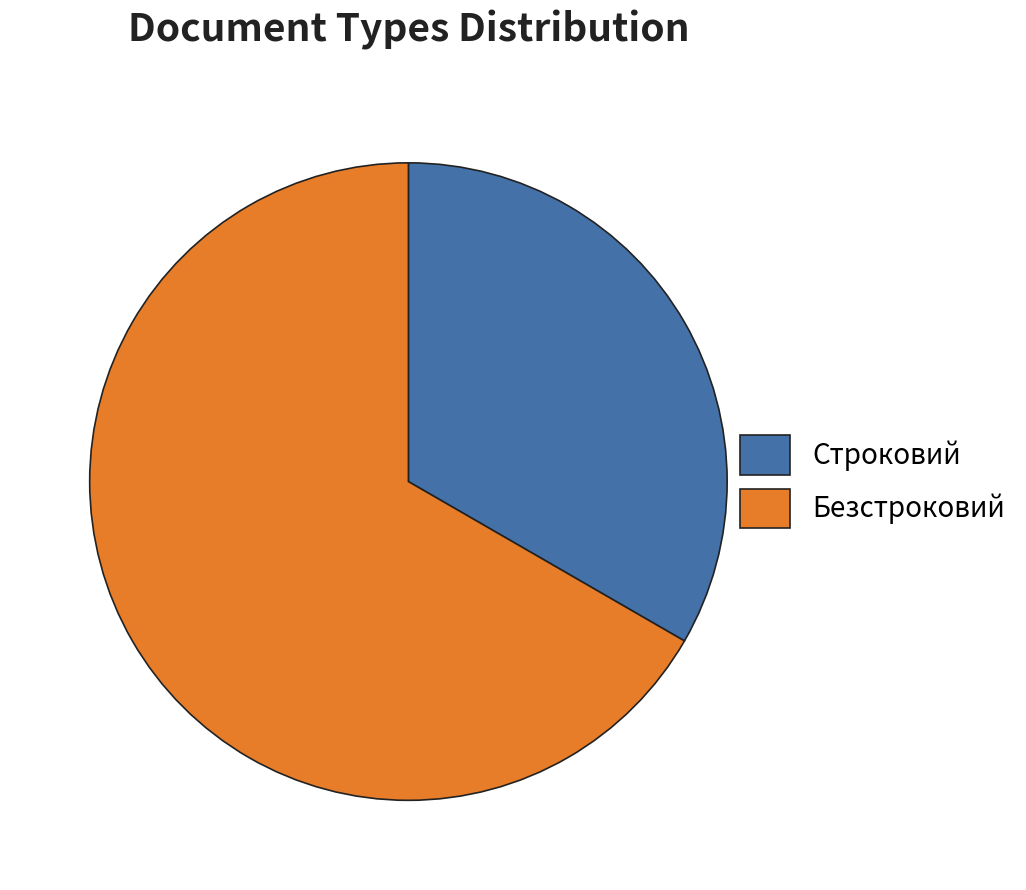

Is it true that Строковий is 44% of the pie?

False